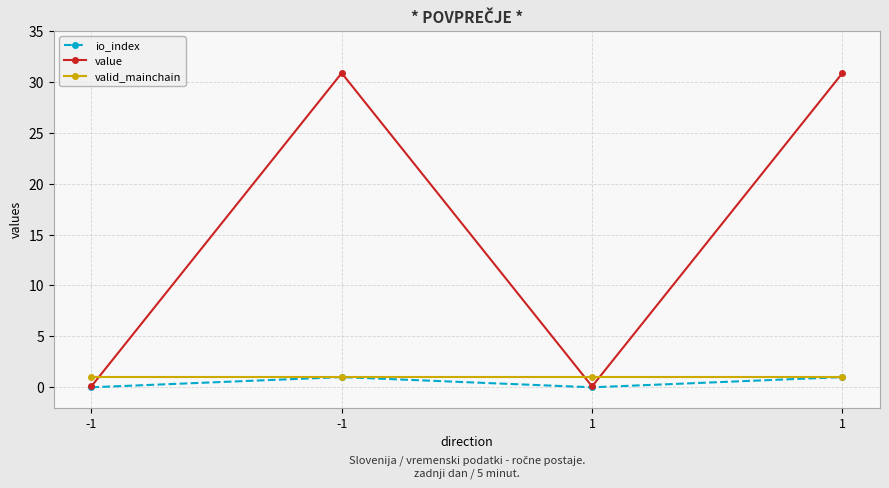

What is the highest value of the valid_mainchain series?

1.0